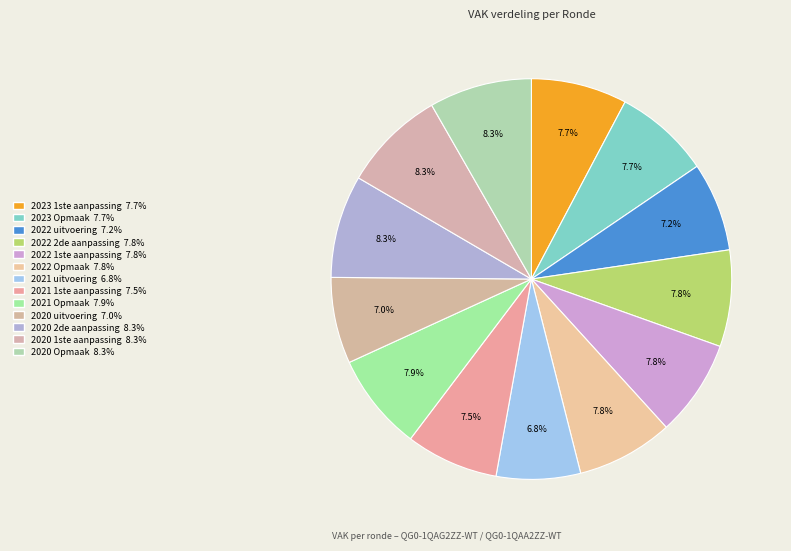

Count the number of slices in the pie.

13